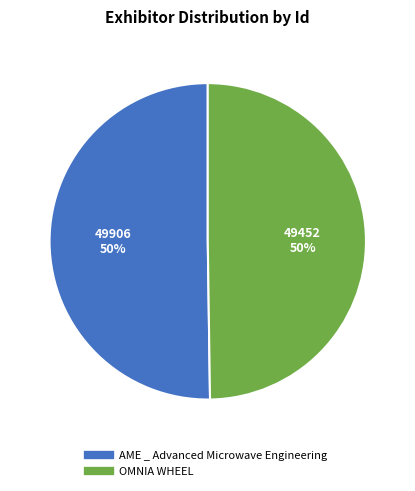

What is the ratio of the value at AME _ Advanced Microwave Engineering to the value at OMNIA WHEEL?

1.0